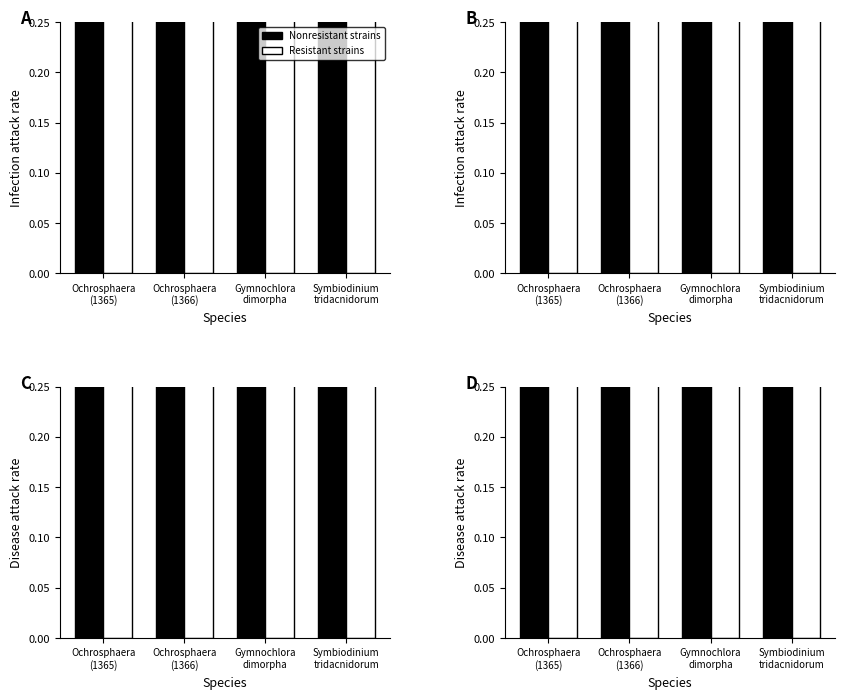

Which series has the largest range (max minus min)?

Resistant strains